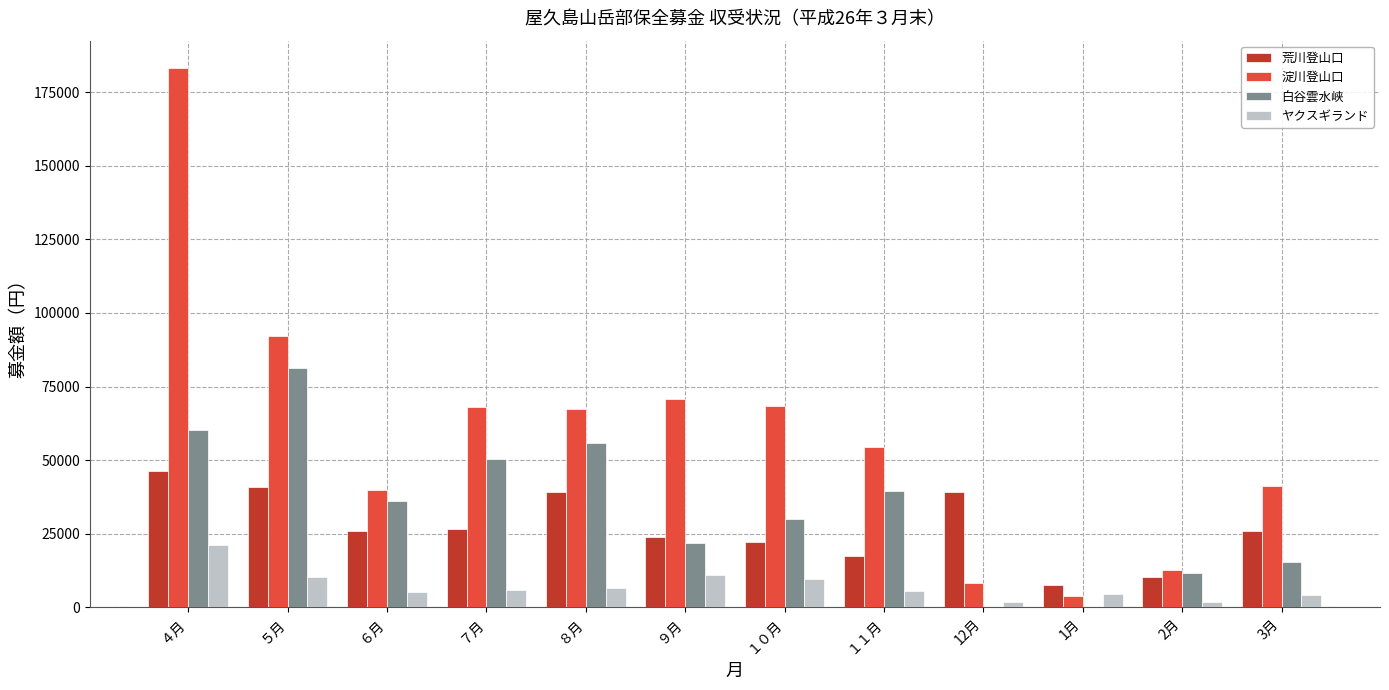

The value of 荒川登山口 at 3月 is 25800. True or false?

True